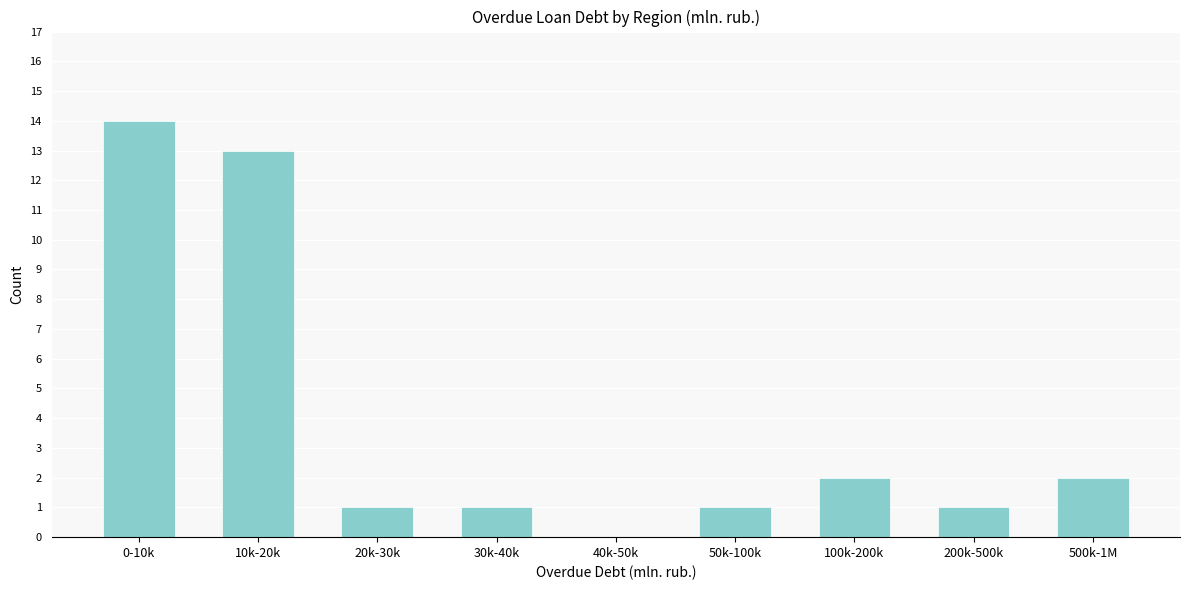

Reading left to right, what are all the values shown in this chart?

0-10k=14	10k-20k=13	20k-30k=1	30k-40k=1	40k-50k=0	50k-100k=1	100k-200k=2	200k-500k=1	500k-1M=2